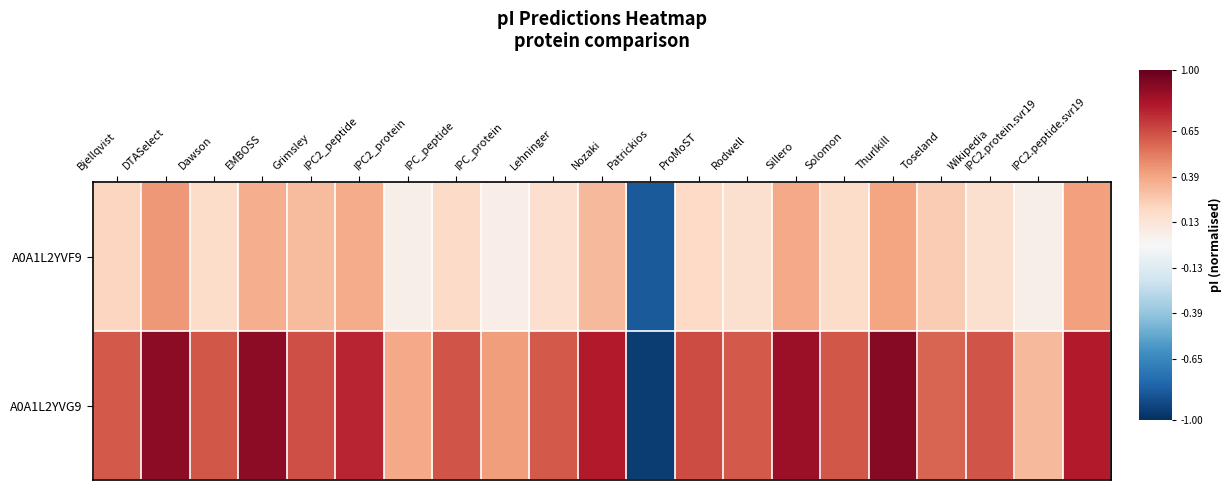

Reading left to right, transcribe all the data shown in this chart.

A0A1L2YVF9: Bjellqvist=0.2	DTASelect=0.4	Dawson=0.2	EMBOSS=0.4	Grimsley=0.3	IPC2_peptide=0.4	IPC2_protein=0.1	IPC_peptide=0.2	IPC_protein=0.1	Lehninger=0.2	Nozaki=0.3	Patrickios=-0.8	ProMoST=0.2	Rodwell=0.2	Sillero=0.4	Solomon=0.2	Thurlkill=0.4	Toseland=0.3	Wikipedia=0.2	IPC2.protein.svr19=0.1	IPC2.peptide.svr19=0.4
A0A1L2YVG9: Bjellqvist=0.6	DTASelect=0.9	Dawson=0.6	EMBOSS=0.9	Grimsley=0.6	IPC2_peptide=0.8	IPC2_protein=0.4	IPC_peptide=0.6	IPC_protein=0.4	Lehninger=0.6	Nozaki=0.8	Patrickios=-0.9	ProMoST=0.7	Rodwell=0.6	Sillero=0.9	Solomon=0.6	Thurlkill=0.9	Toseland=0.6	Wikipedia=0.6	IPC2.protein.svr19=0.3	IPC2.peptide.svr19=0.8